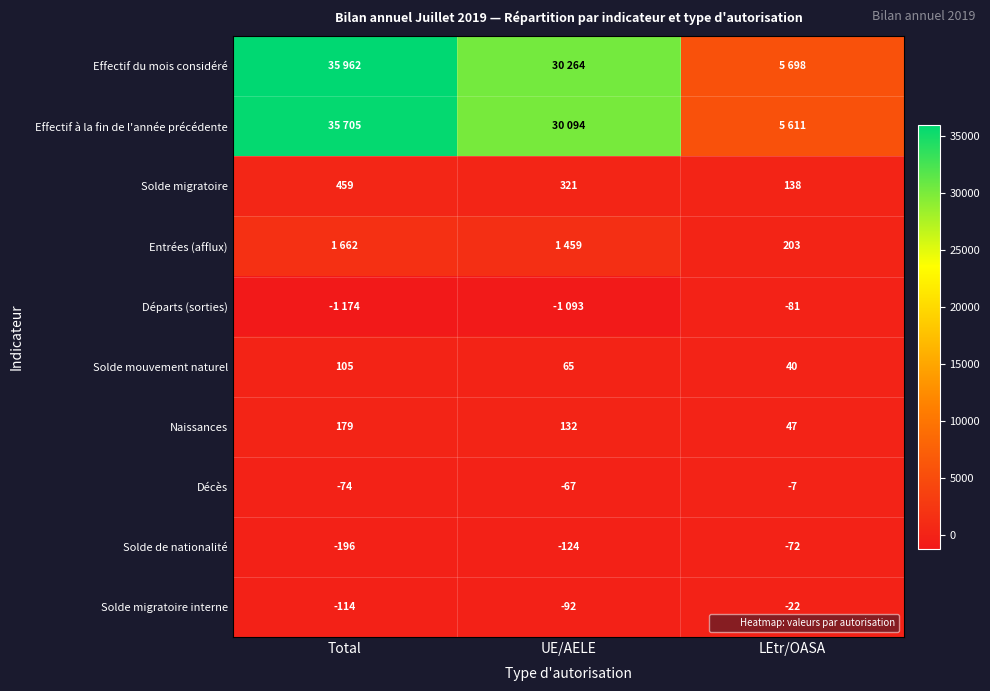

Count the Solde mouvement naturel values in the range 40 to 105.

3